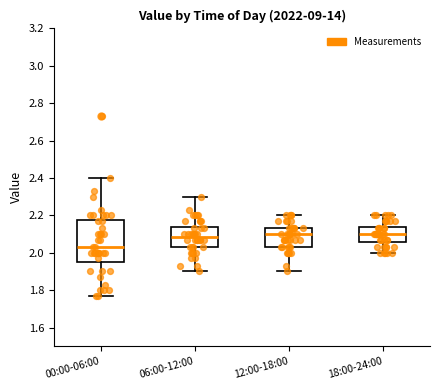

Reading left to right, read every box against the y-axis: the position of its median line, the range the box covers, and the ends of its whiskers. The values are not printed on the chart, so give them approximately, as read against the axis.

00:00-06:00: median 2.04, box 1.96 to 2.18, whiskers 1.78 to 2.40
06:00-12:00: median 2.08, box 2.04 to 2.14, whiskers 1.90 to 2.30
12:00-18:00: median 2.10, box 2.04 to 2.14, whiskers 1.90 to 2.20
18:00-24:00: median 2.10, box 2.06 to 2.14, whiskers 2.00 to 2.20